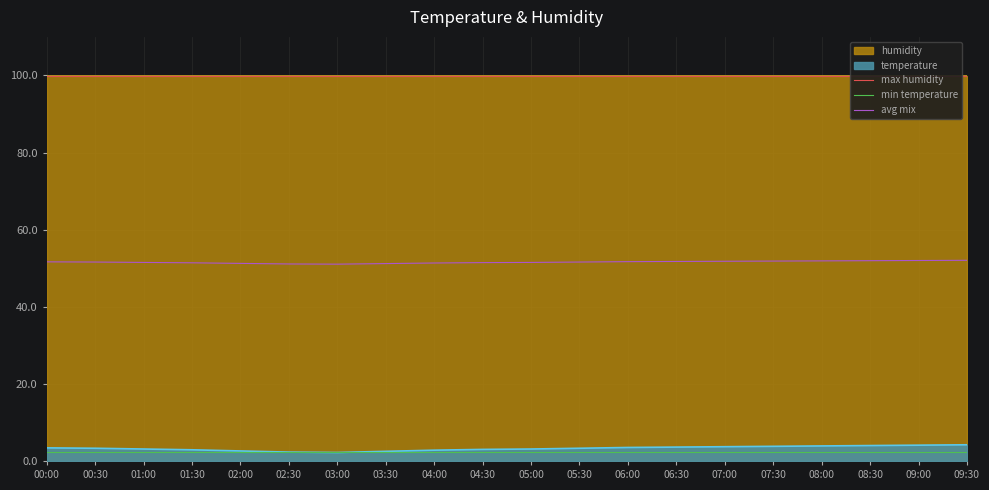

Does the chart display data point markers on the line(s)?

No